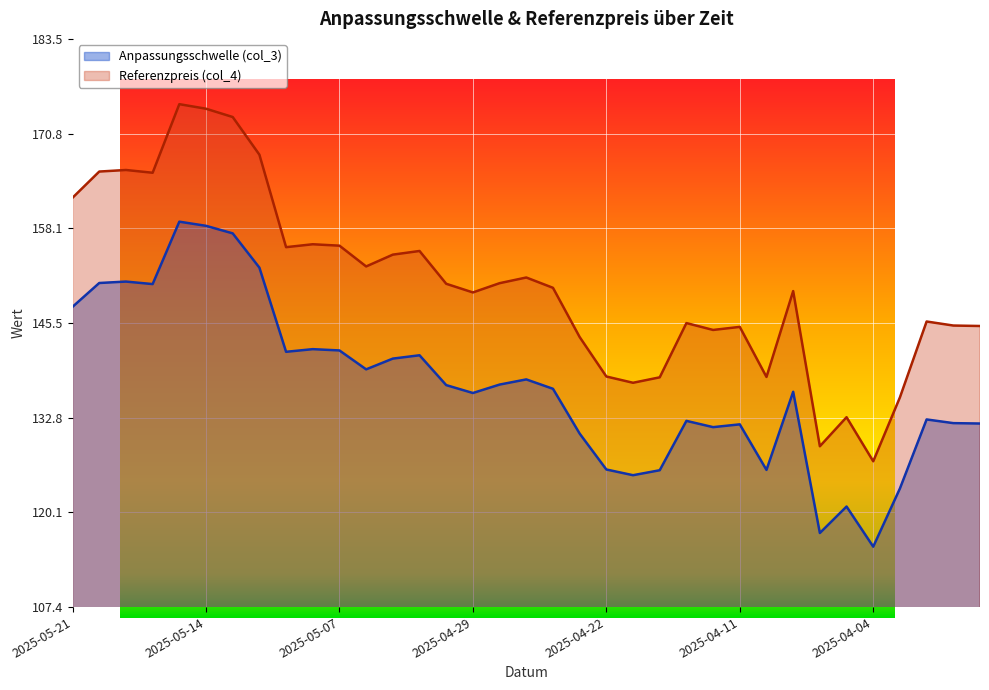

Rank the series by their maximum value, from lowest to highest.

Anpassungsschwelle (col_3), Referenzpreis (col_4)